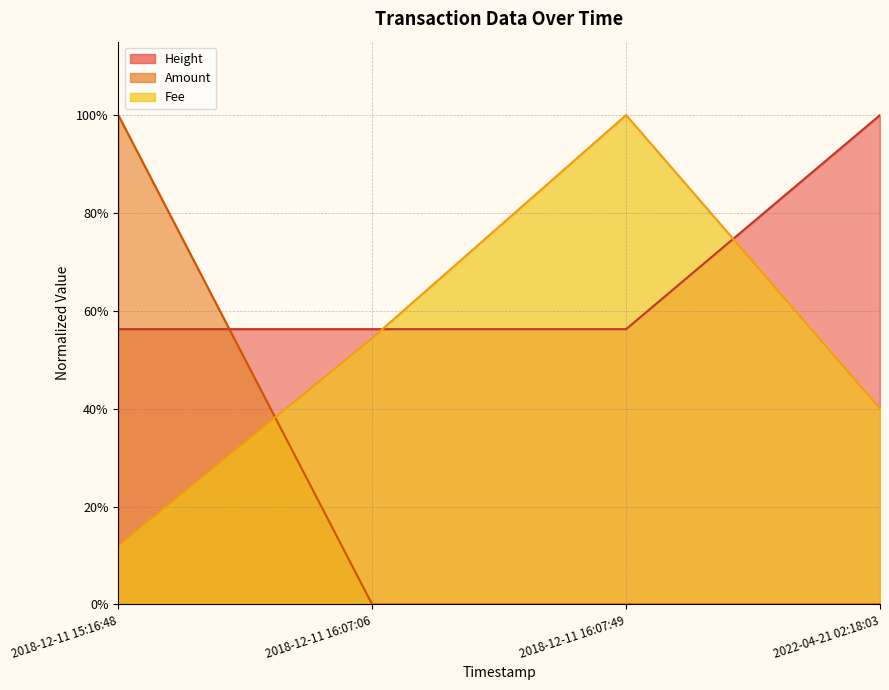

Read the Amount value at 2018-12-11 15:16:48.

1.0